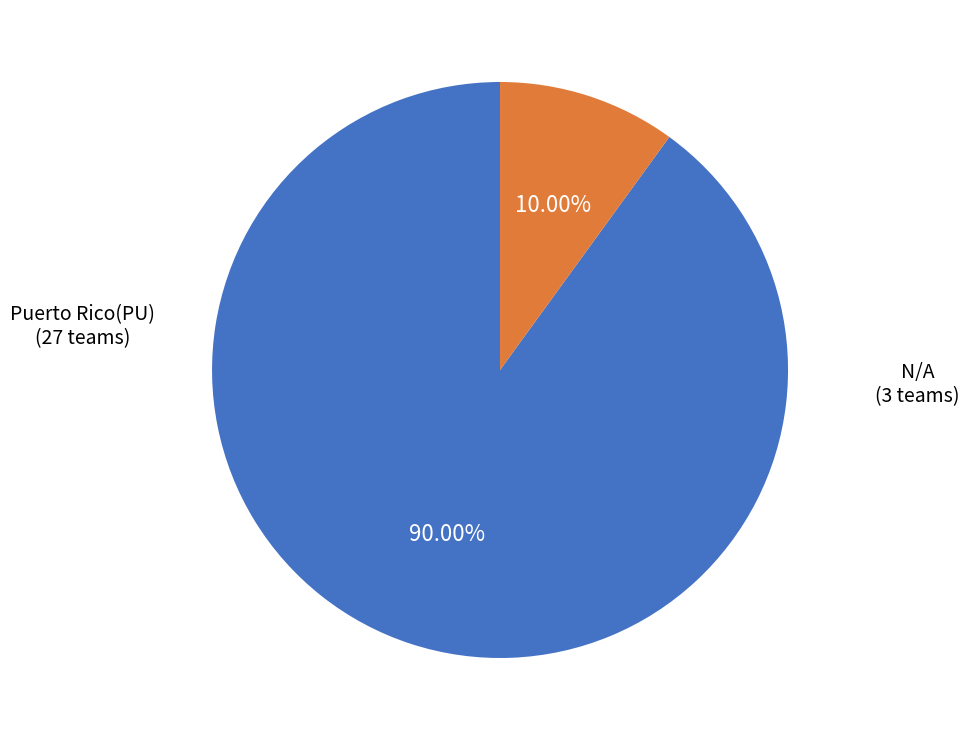

Which slice is the largest?

Puerto Rico(PU)